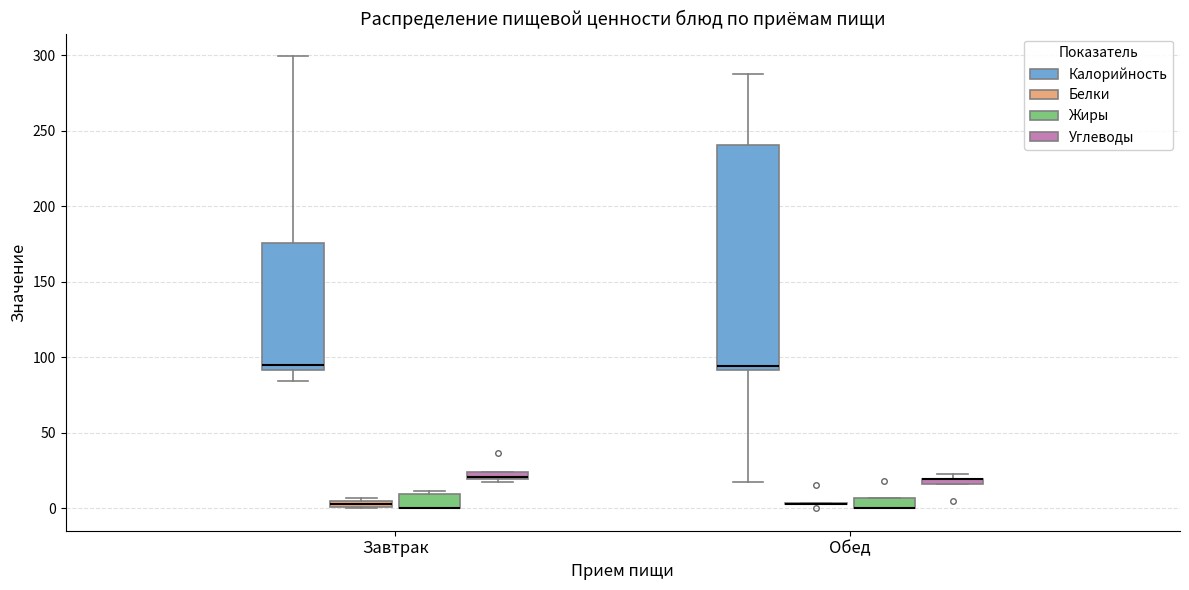

Where is the upper edge of the box for Обед (Калорийность) on the y-axis? The values are not printed on the chart, so give them approximately, as read against the axis.

240